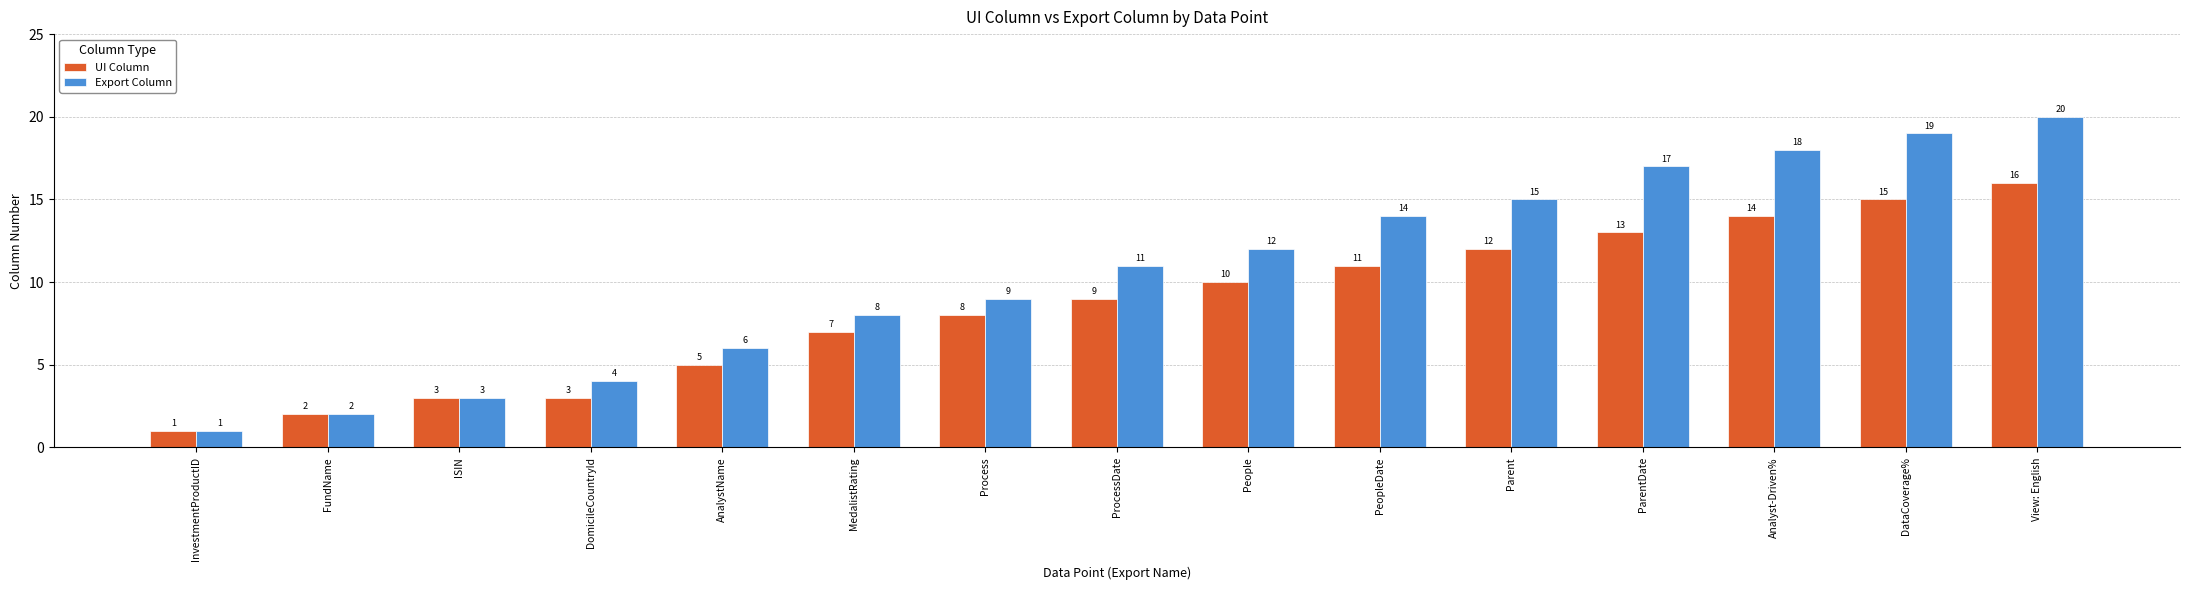

Which series changed the most between PeopleDate and Analyst-Driven%?

Export Column